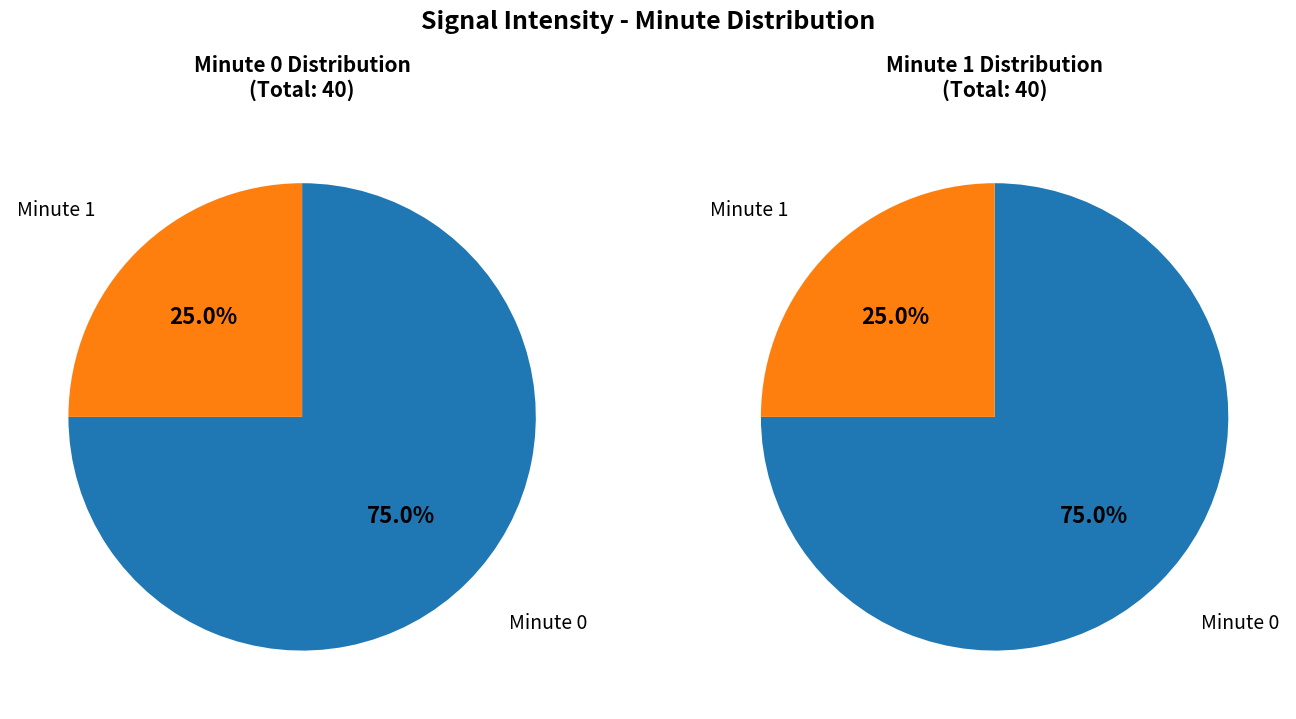

Count the number of slices in the pie.

2